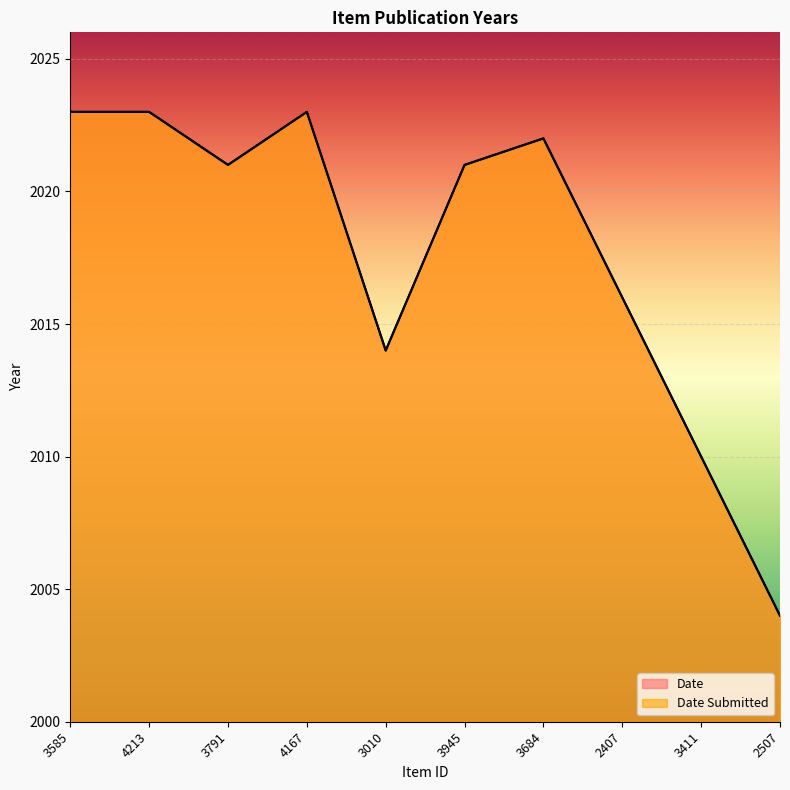

What is the average value of the Date Submitted series?

2018